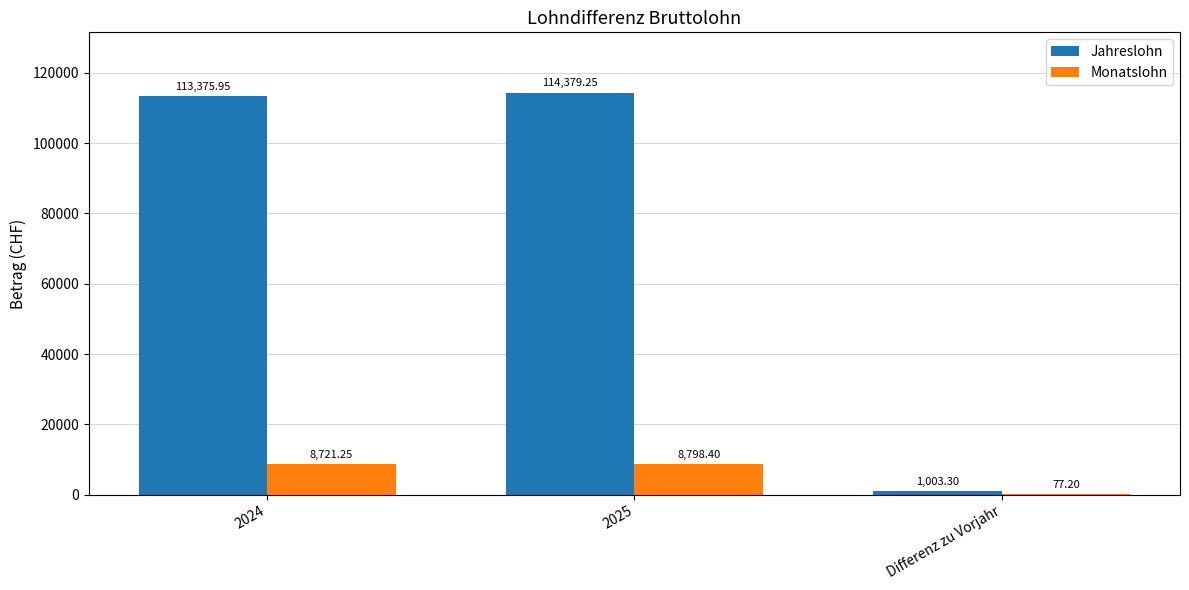

Which series has the largest total across all categories?

Jahreslohn